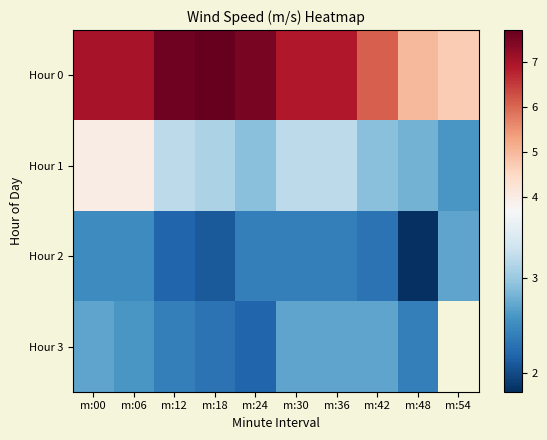

What is the difference between the Hour 2 values at m:48 and m:54?

0.9